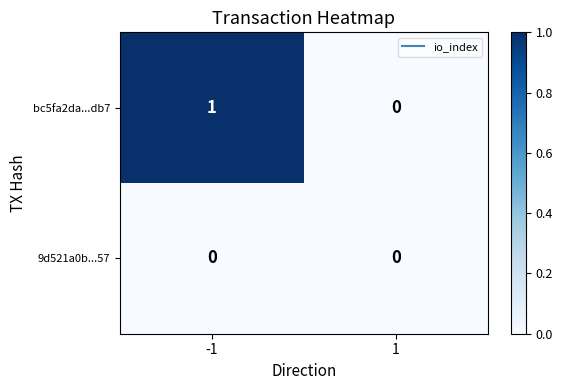

The value of 9d521a0b...57 at 1 is 0. True or false?

True